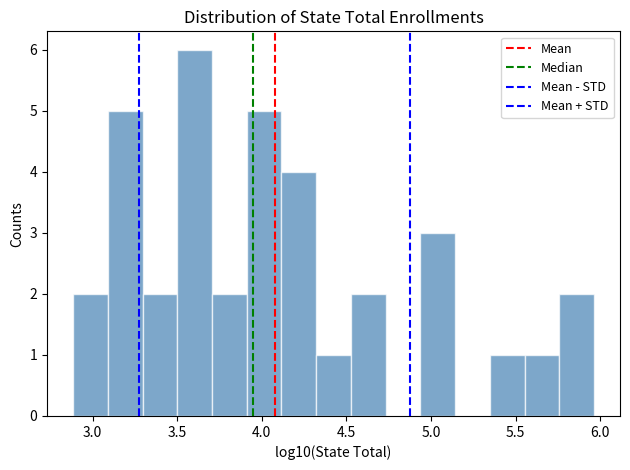

Over which range of the x-axis is the bar tallest?

3.50 to 3.70